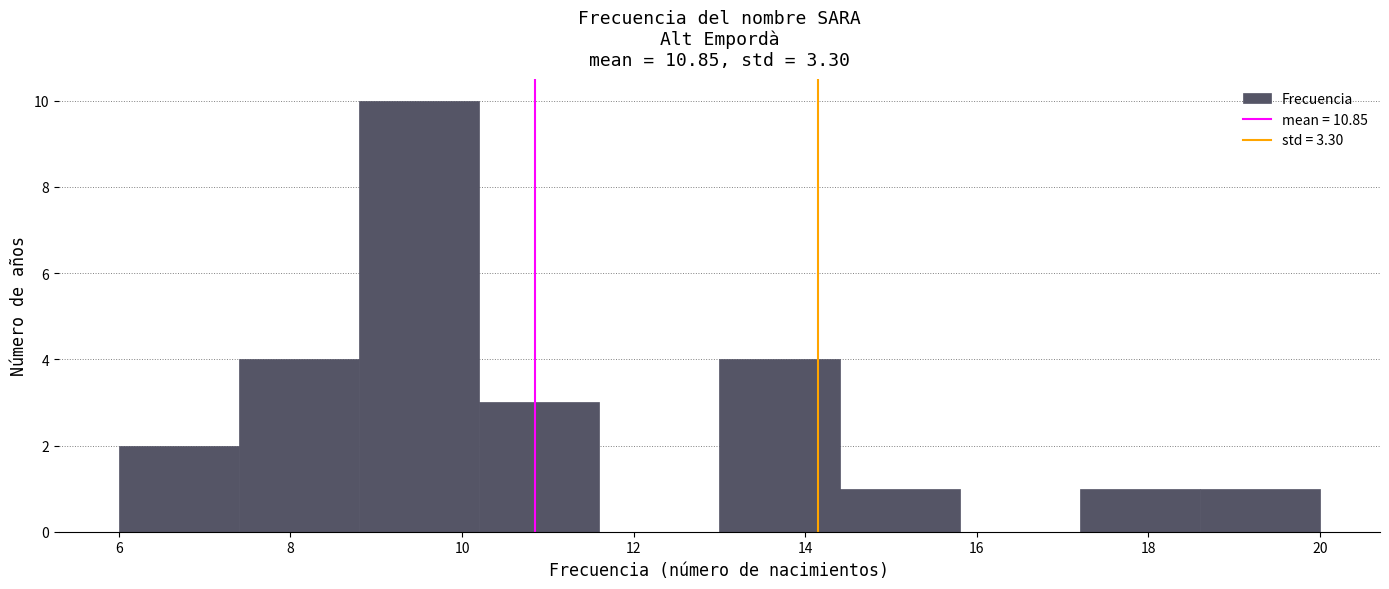

Which range on the x-axis has the tallest bar?

8.8 to 10.2